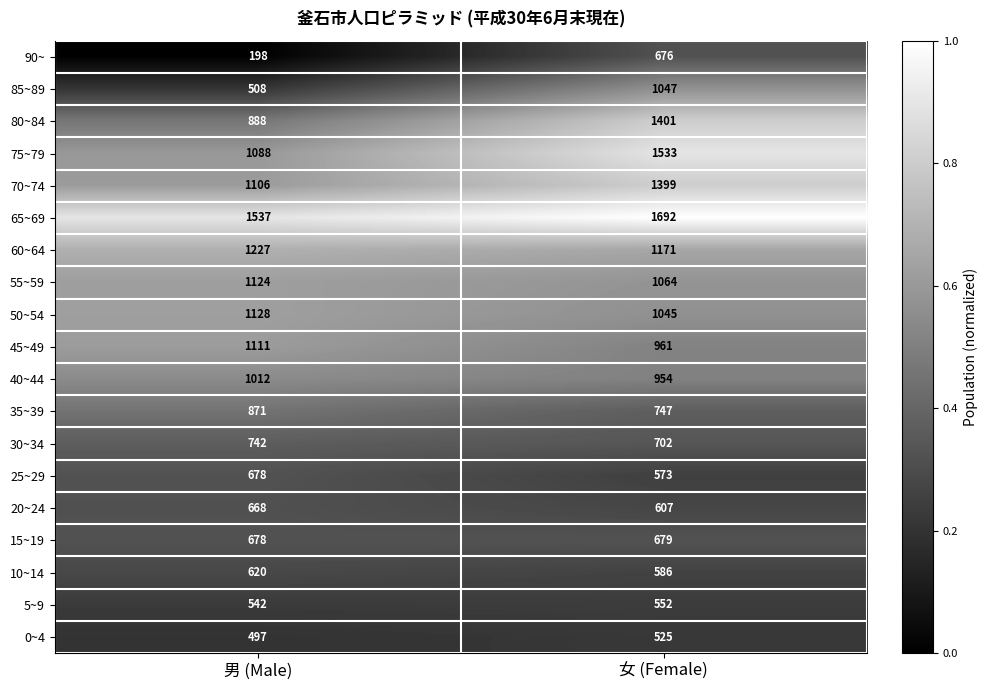

List the labels in order of 55~59 value, smallest first.

女 (Female), 男 (Male)